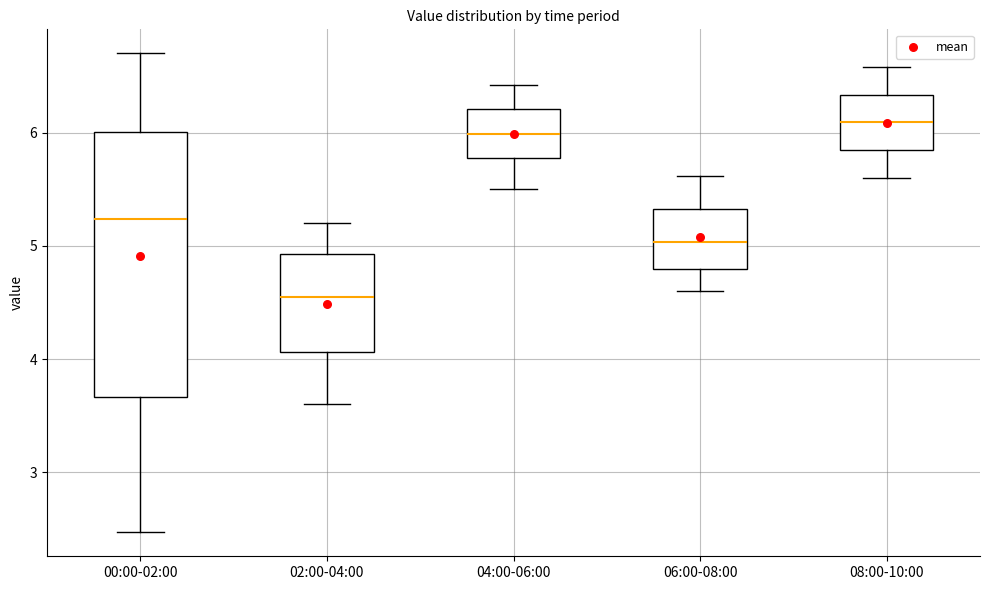

Reading left to right, transcribe this box plot: for each box, give where its median line is, the range the box spans, and where its two whiskers end, as read against the y-axis. The values are not printed on the chart, so give them approximately, as read against the axis.

00:00-02:00: median 5.2, box 3.7 to 6.0, whiskers 2.5 to 6.7
02:00-04:00: median 4.6, box 4.1 to 4.9, whiskers 3.6 to 5.2
04:00-06:00: median 6.0, box 5.8 to 6.2, whiskers 5.5 to 6.4
06:00-08:00: median 5.0, box 4.8 to 5.3, whiskers 4.6 to 5.6
08:00-10:00: median 6.1, box 5.8 to 6.3, whiskers 5.6 to 6.6